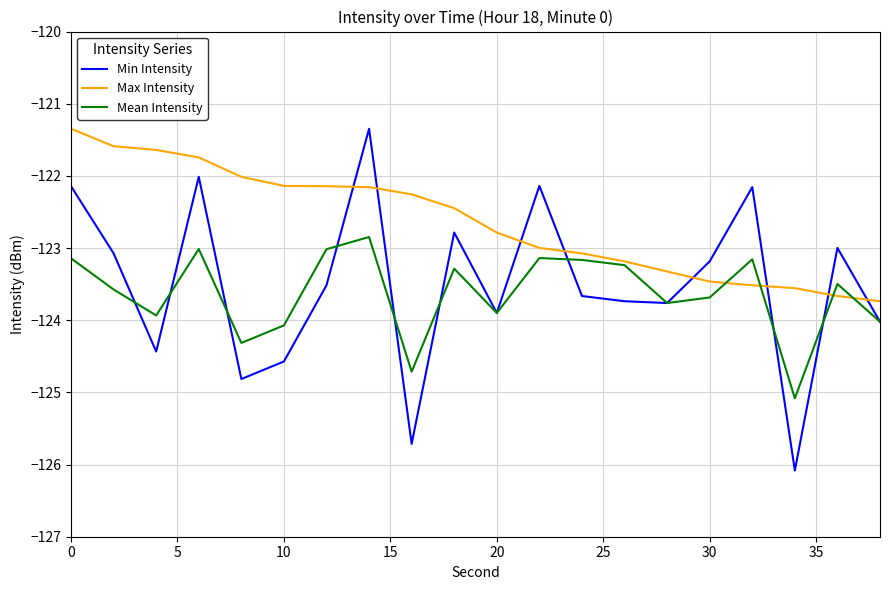

Count the number of data series in this chart.

3